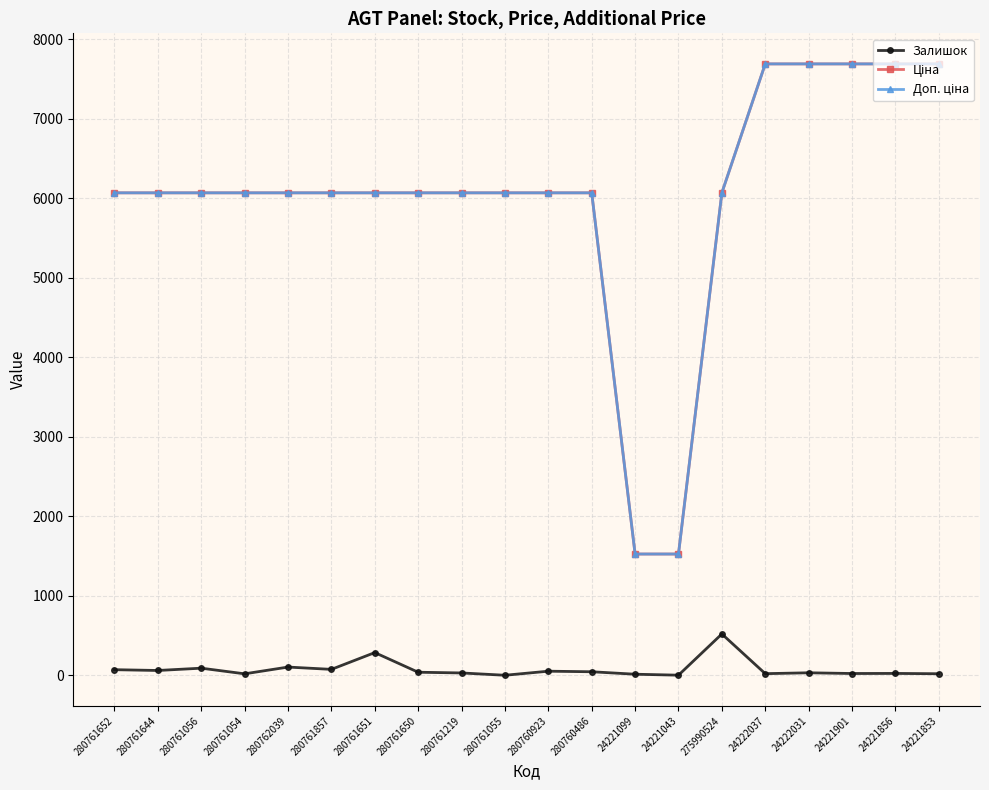

True or false: Залишок has more than 0 points higher than both neighbors.

True